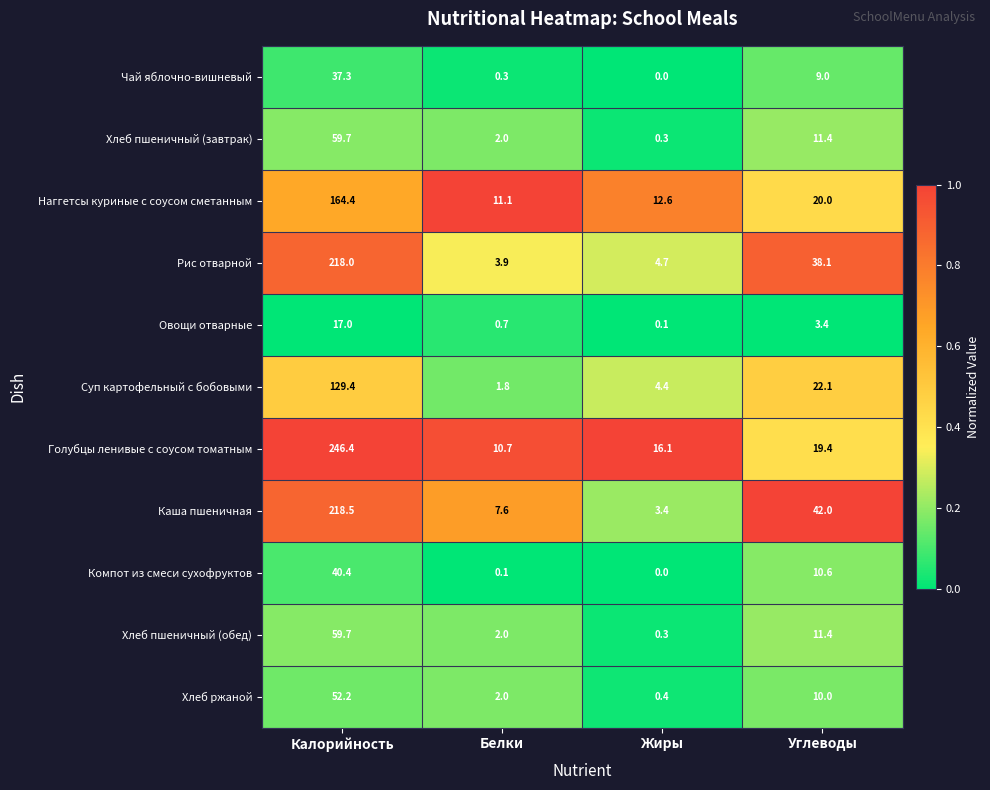

Which series changed the most between Калорийность and Белки?

Голубцы ленивые с соусом томатным